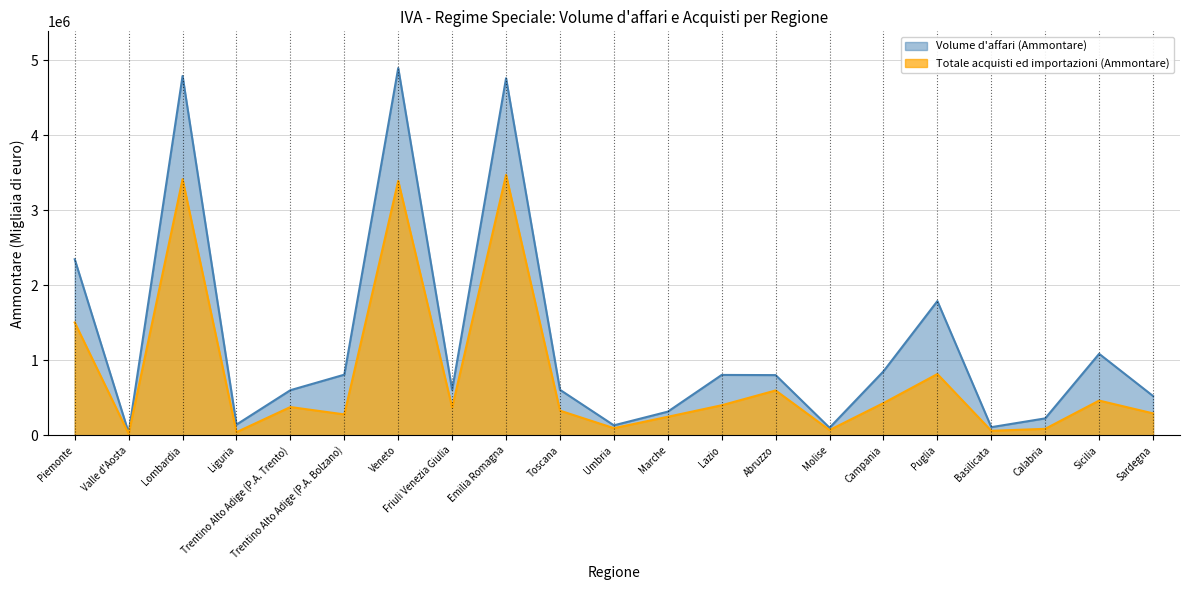

What position from the left is Umbria?

11